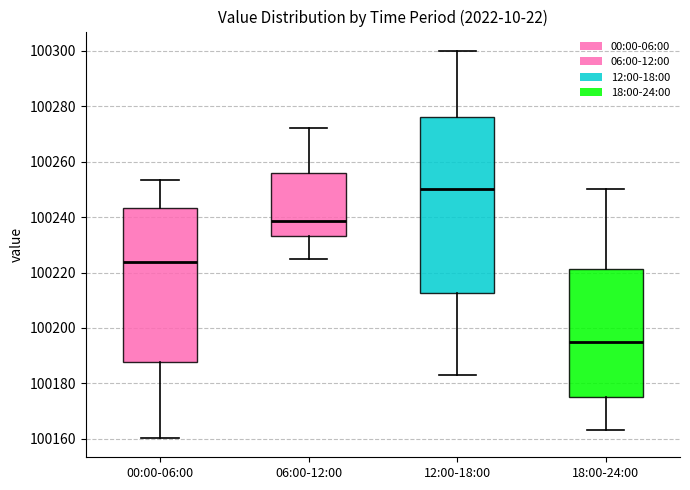

Reading left to right, transcribe this box plot: for each box, give where its median line is, the range the box spans, and where its two whiskers end, as read against the y-axis. The values are not printed on the chart, so give them approximately, as read against the axis.

00:00-06:00: median 100224, box 100188 to 100244, whiskers 100160 to 100254
06:00-12:00: median 100238, box 100234 to 100256, whiskers 100226 to 100272
12:00-18:00: median 100250, box 100212 to 100276, whiskers 100182 to 100300
18:00-24:00: median 100196, box 100176 to 100222, whiskers 100164 to 100250